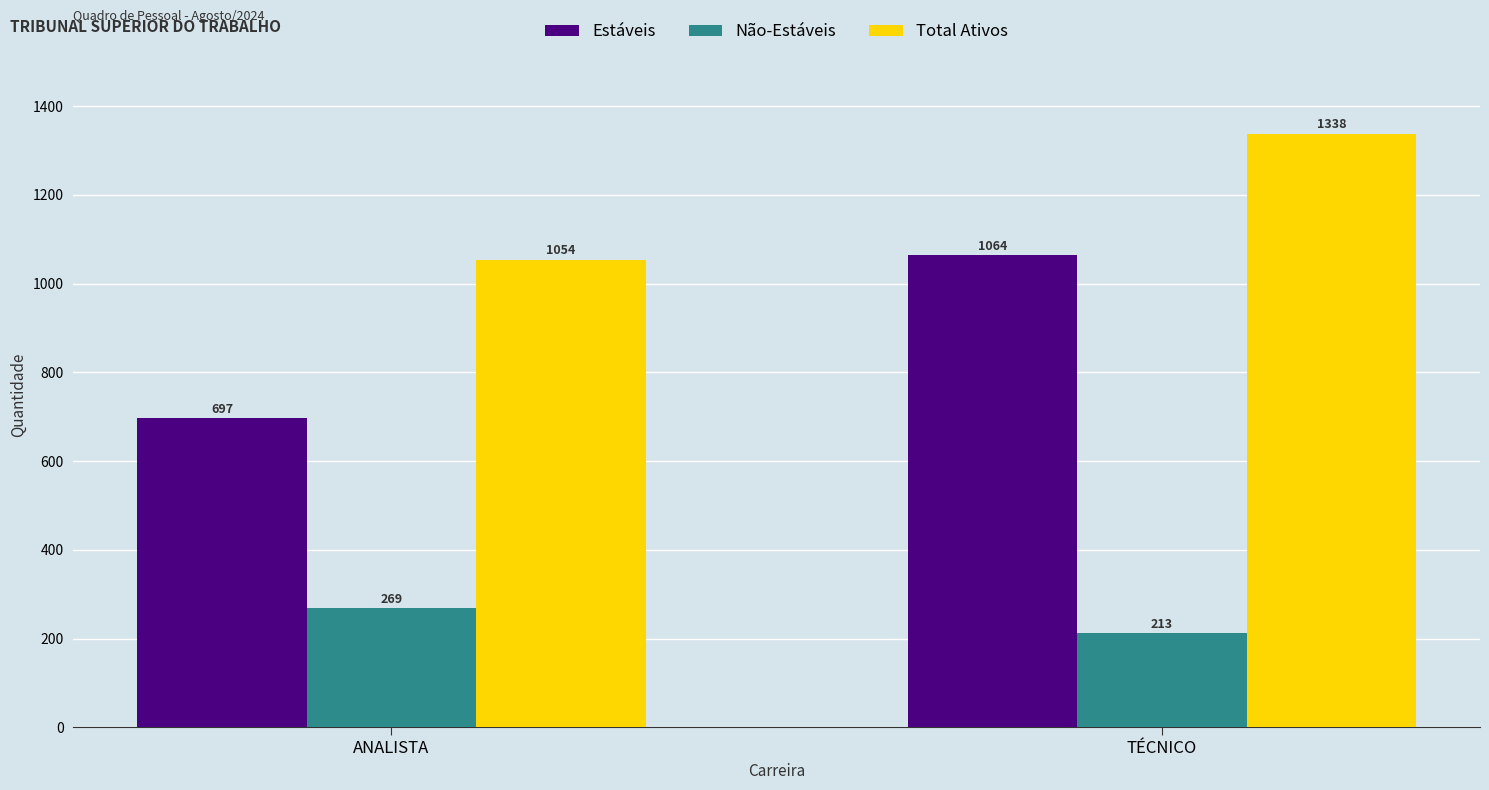

At ANALISTA, list the series in order from largest to smallest.

Total Ativos, Estáveis, Não-Estáveis